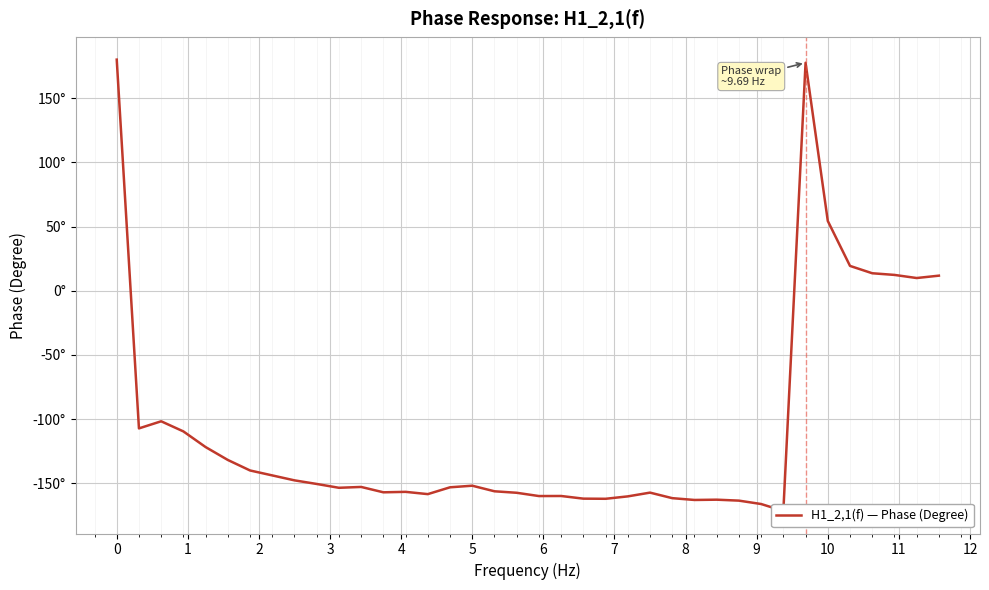

What is the greatest value displayed?

180.0